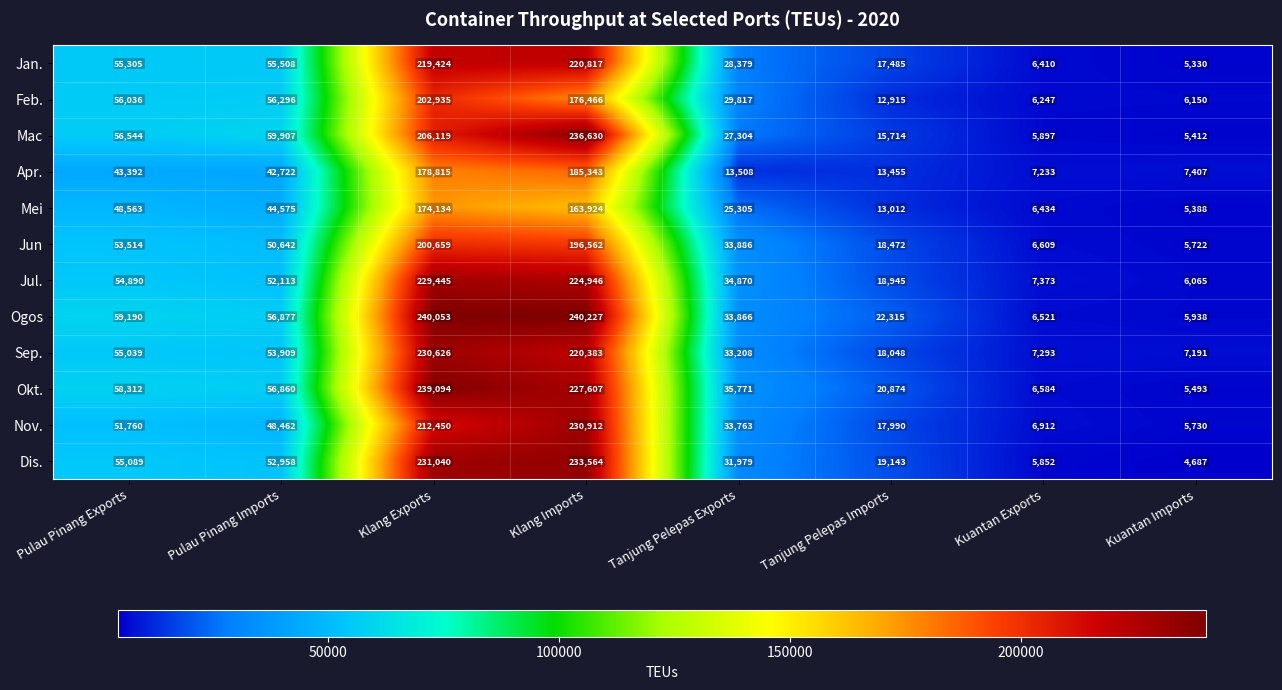

At which category is the sum across all series the highest?

Klang Exports